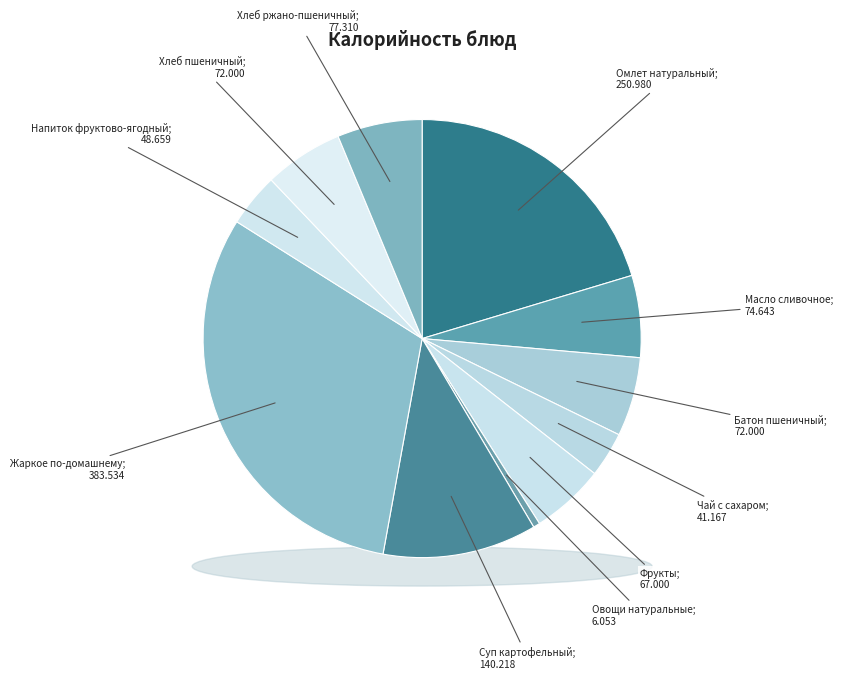

How many segments does this pie chart have?

11